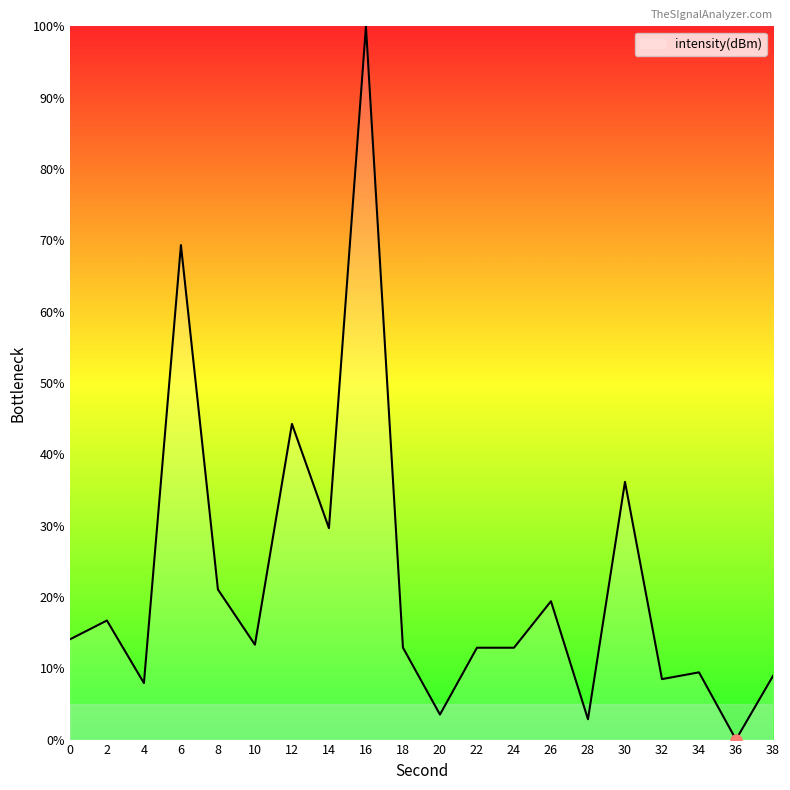

Which label corresponds to the largest value in the chart?

16